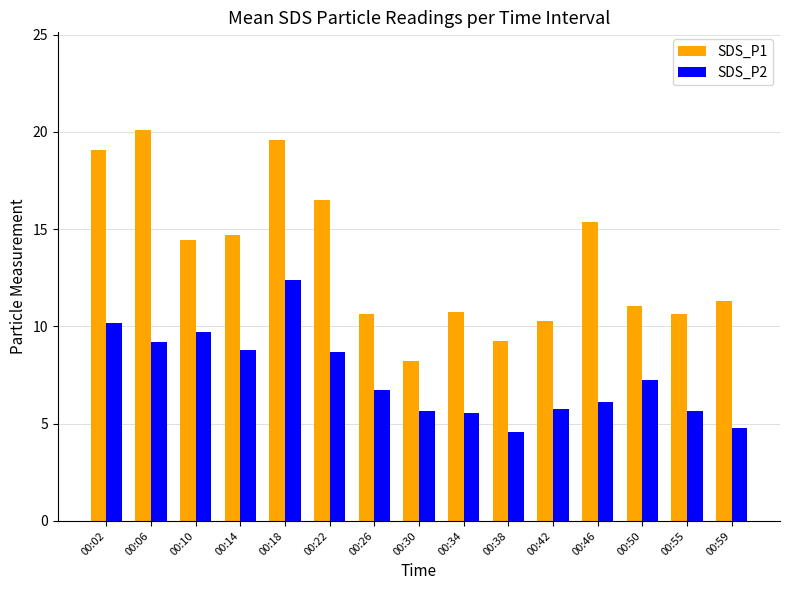

True or false: SDS_P1 has a value of 4.6 at 00:38.

False